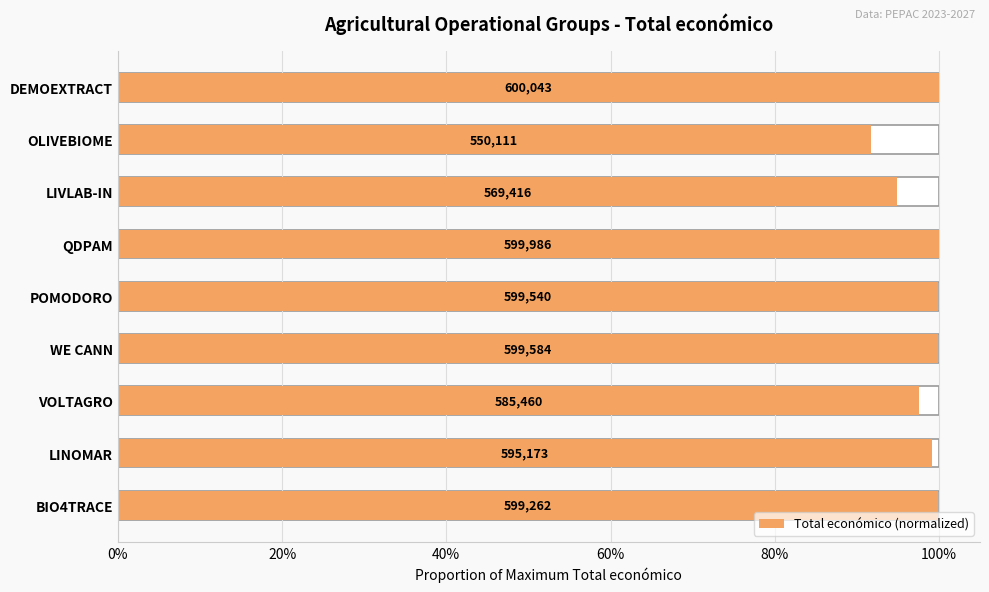

How many bars are there in total?

9